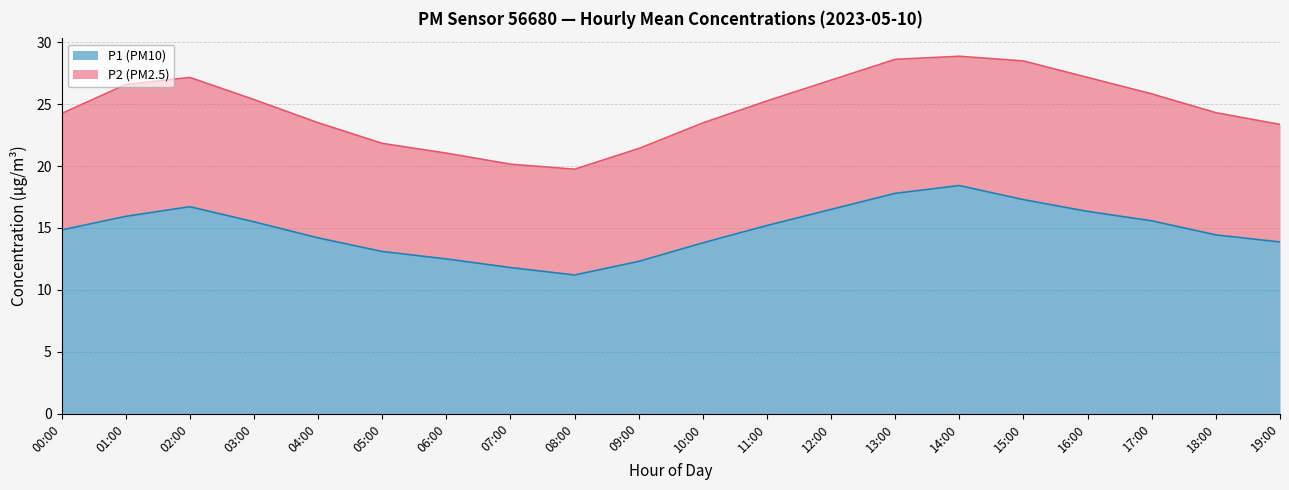

What is the sum of all values?

297.4